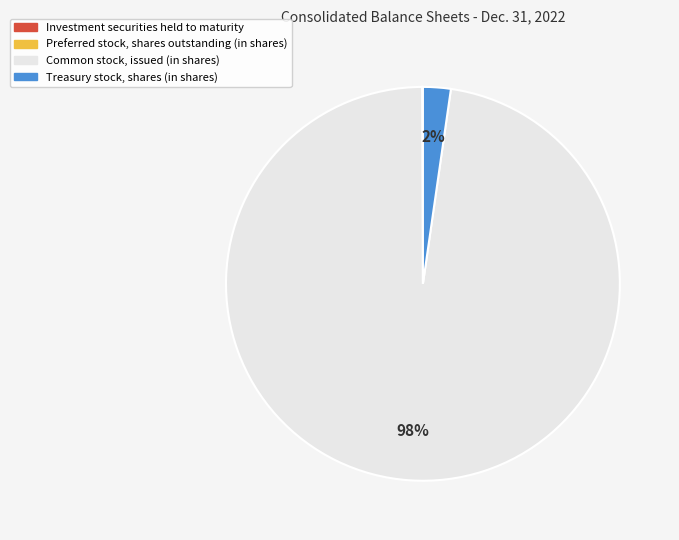

Which has a higher value, Treasury stock, shares (in shares) or Common stock, issued (in shares)?

Common stock, issued (in shares)